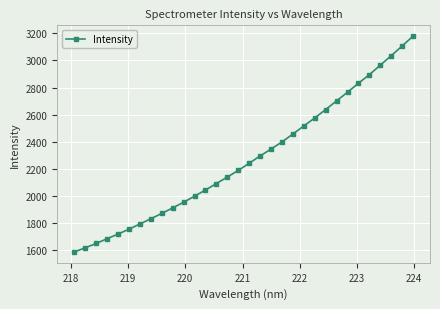

What is the maximum value shown in the chart?

3179.6